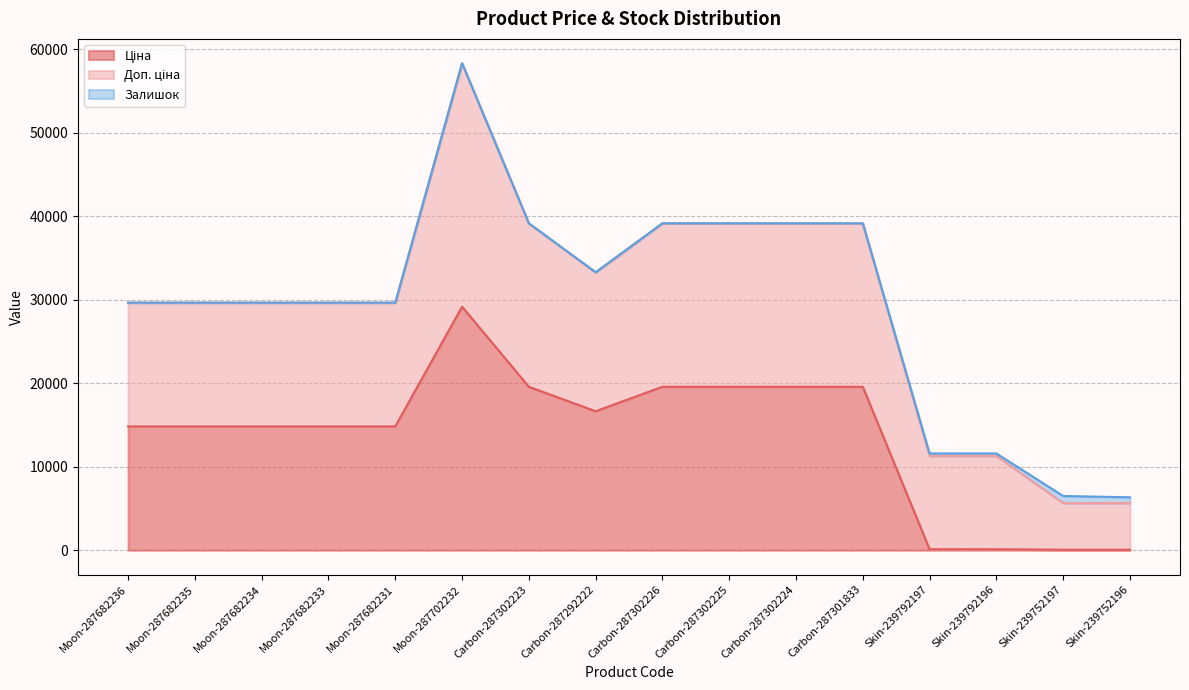

Which series has the largest total across all categories?

Доп. ціна